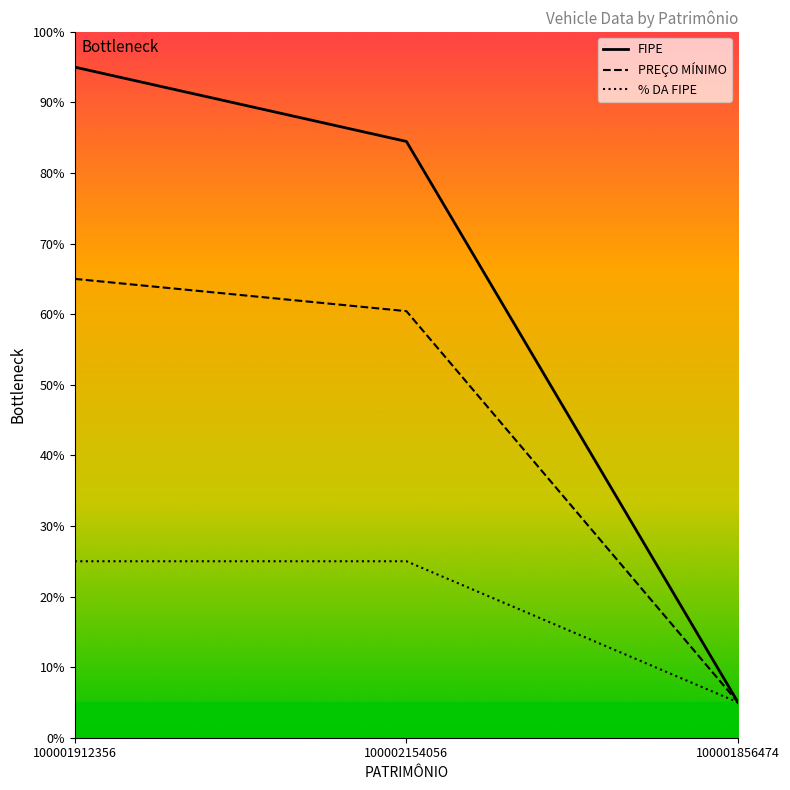

What is the difference between the maximum and minimum values in the PCT_FIPE series?

20.0